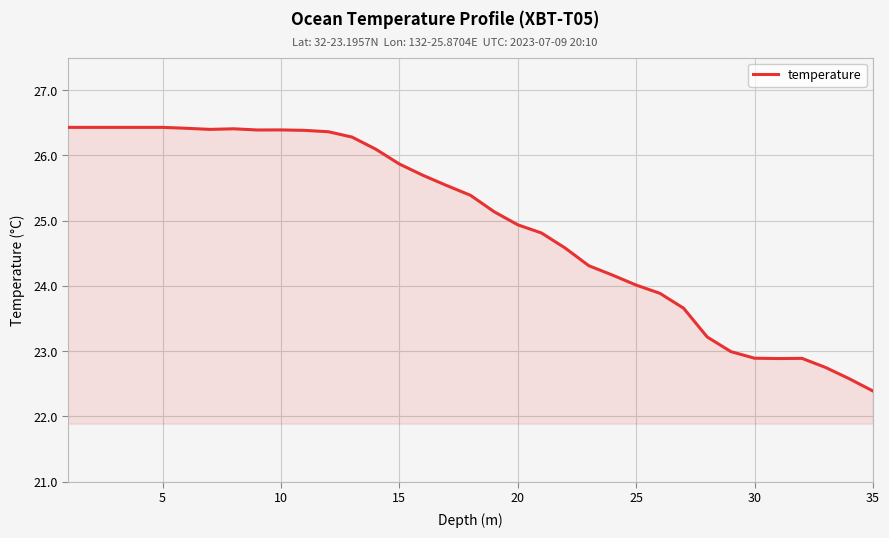

What is the smallest value displayed?

22.4